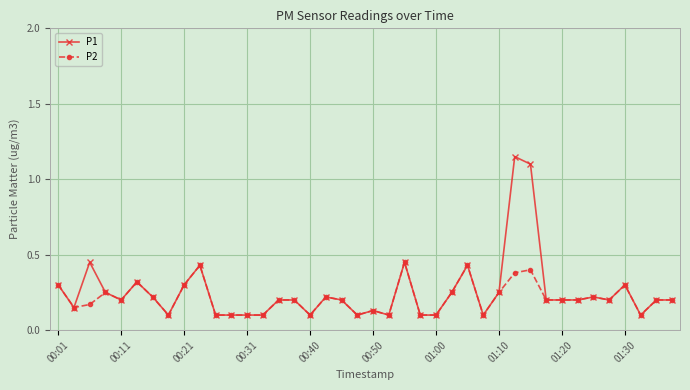

Which series has the widest spread of values?

P1